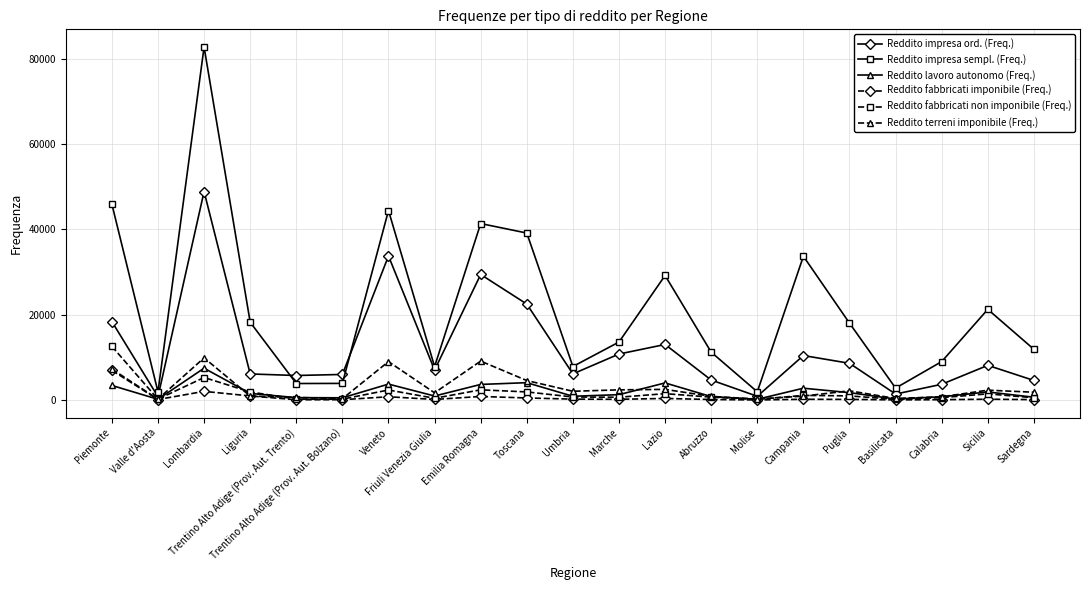

Which series changed the most between Liguria and Abruzzo?

Reddito impresa sempl. (Freq.)